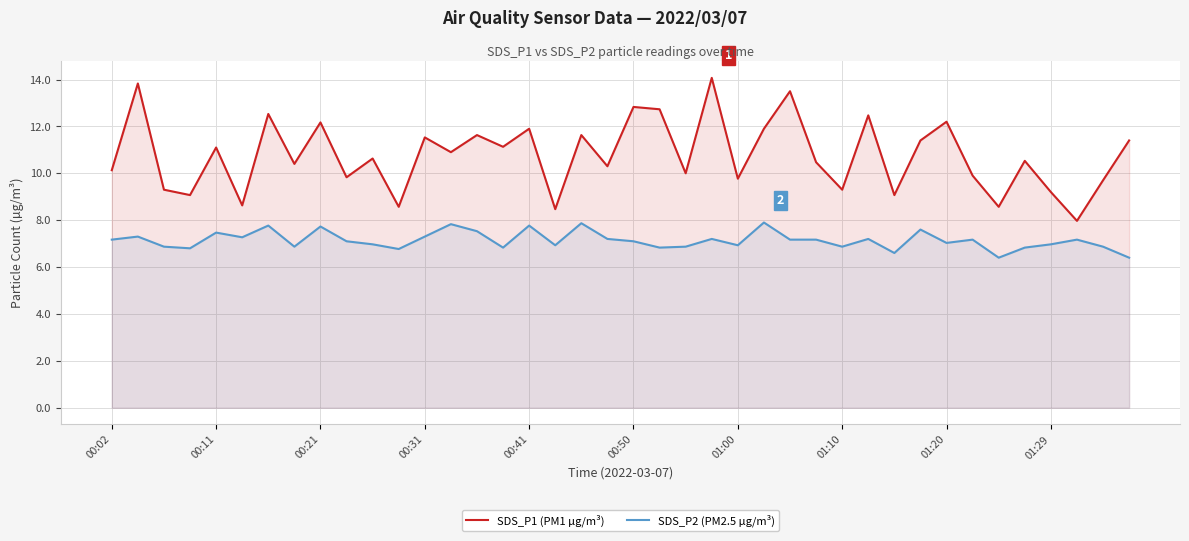

True or false: SDS_P1 (PM1 µg/m³) has a value of 19.8 at 15.

False